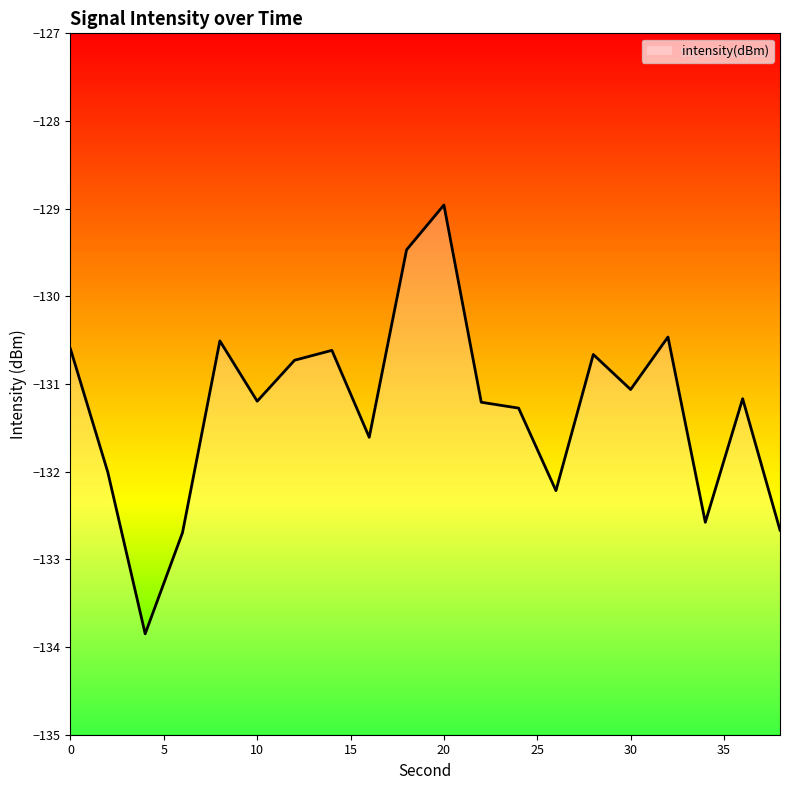

True or false: the data shows -224.8 at 8.

False